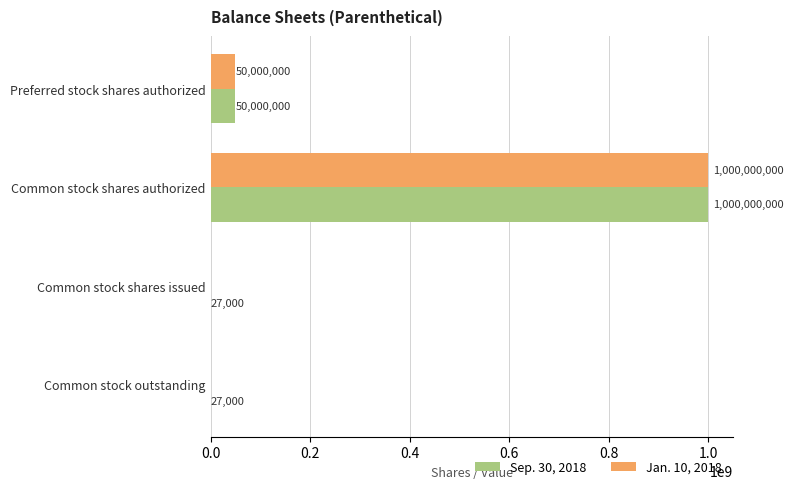

What are all the series names shown in the legend?

Sep. 30, 2018, Jan. 10, 2018